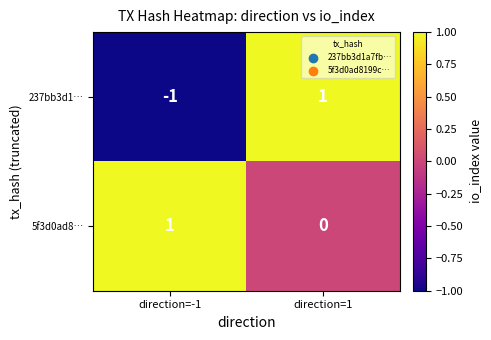

At which label is 237bb3d1… closest to 0?

direction=-1